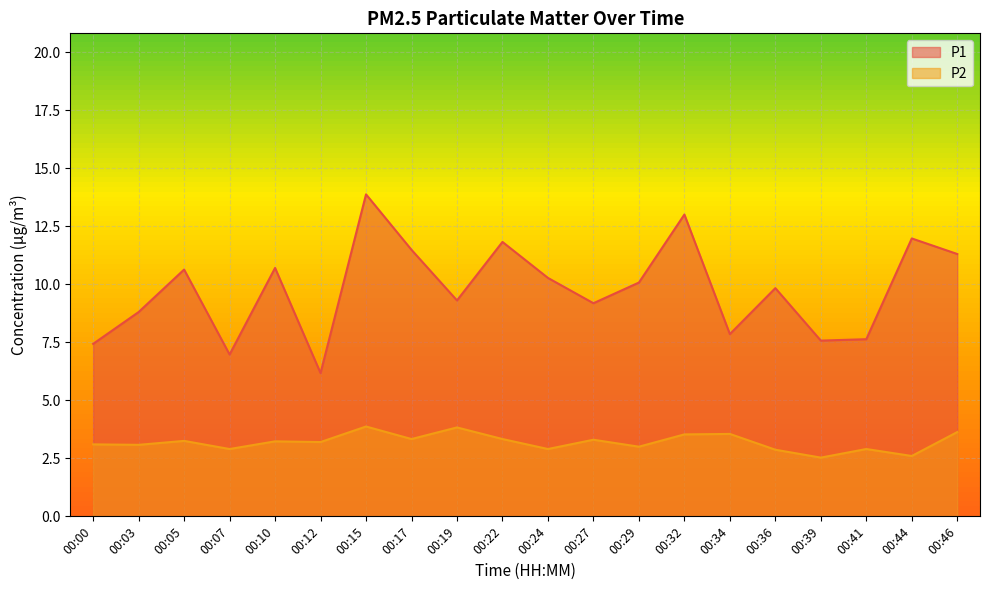

How many lines are shown in the chart?

2